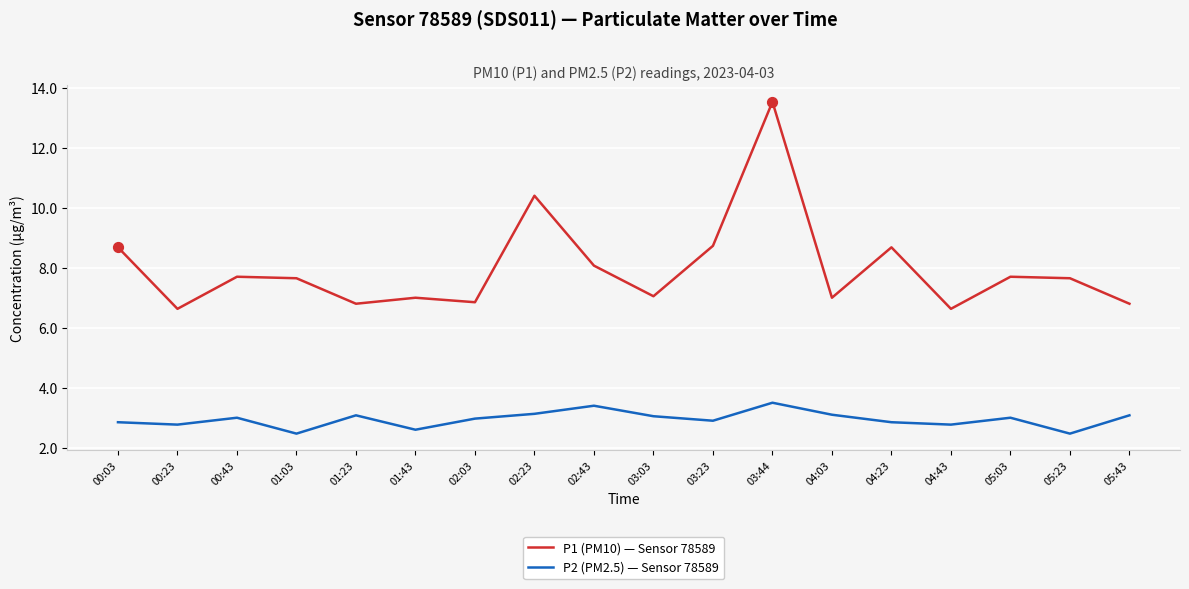

Is the value of P2 (PM2.5) — Sensor 78589 at 05:03 greater than the value of P1 (PM10) — Sensor 78589 at 05:43?

No